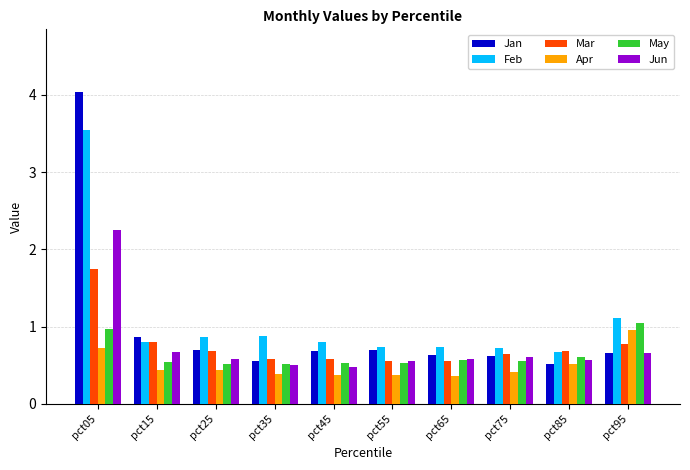

Between pct05 and pct55, which series saw the biggest shift?

Jan